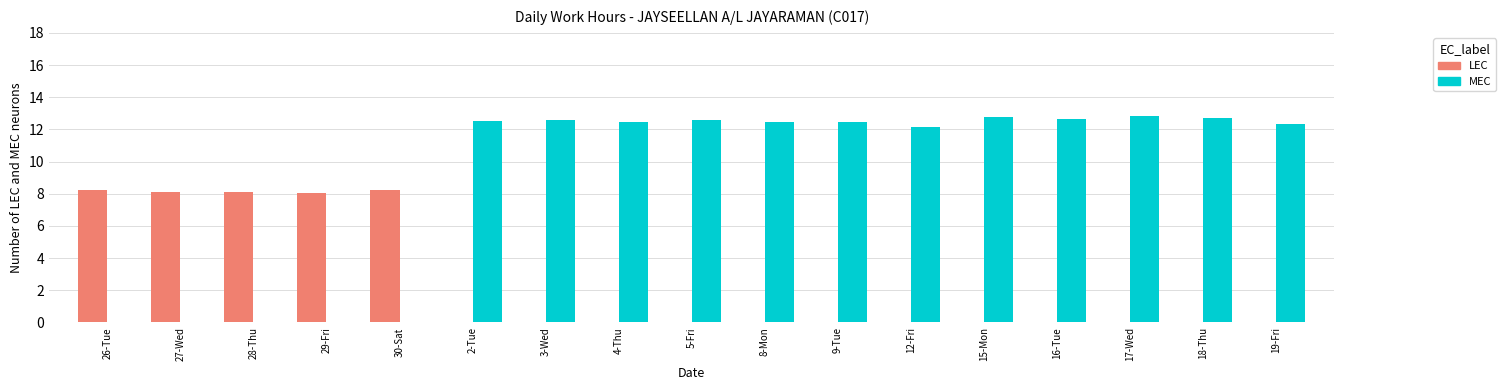

Is it true that MEC equals 17.1 at 4-Thu?

False